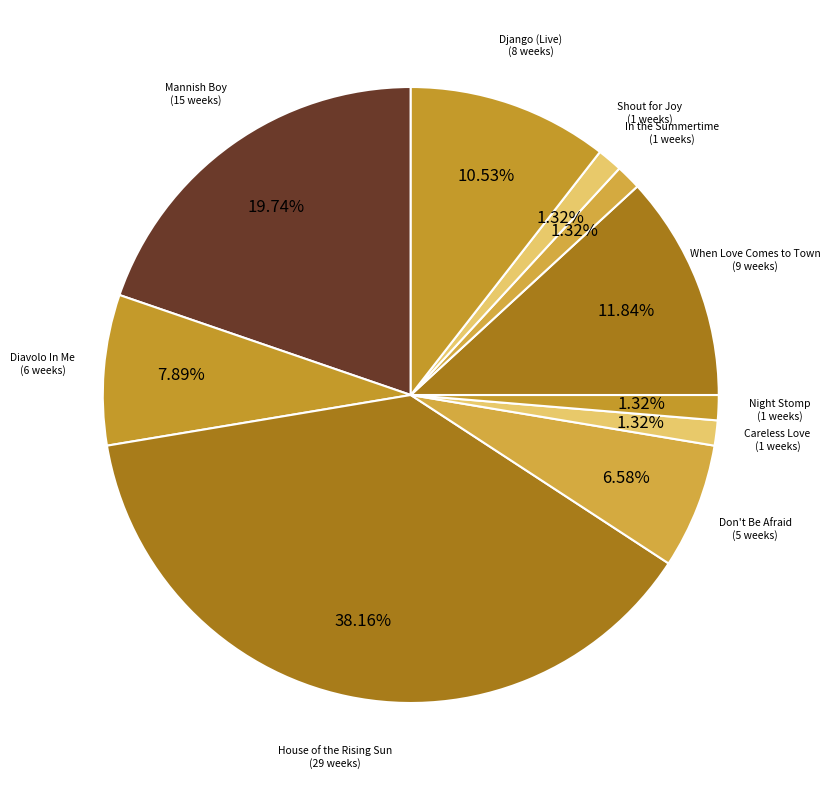

Which category has the biggest portion of the pie?

3 - House of the Rising Sun